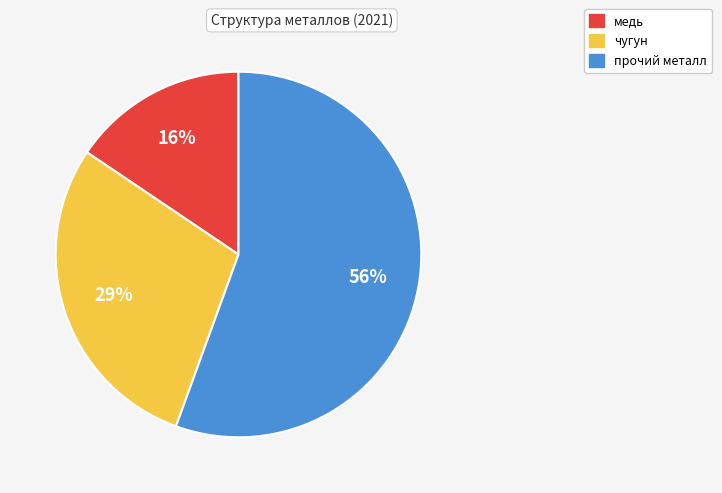

How many slices are in this pie chart?

3